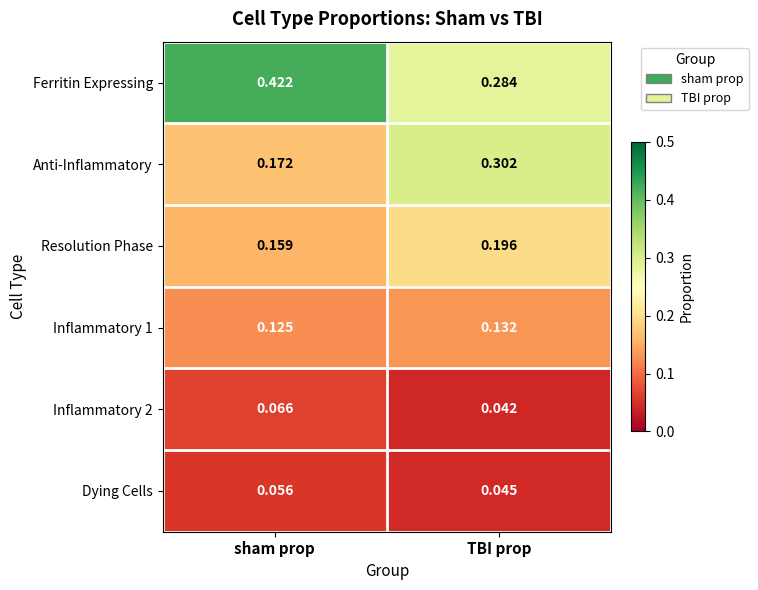

Which category has the lowest value across all series?

TBI prop